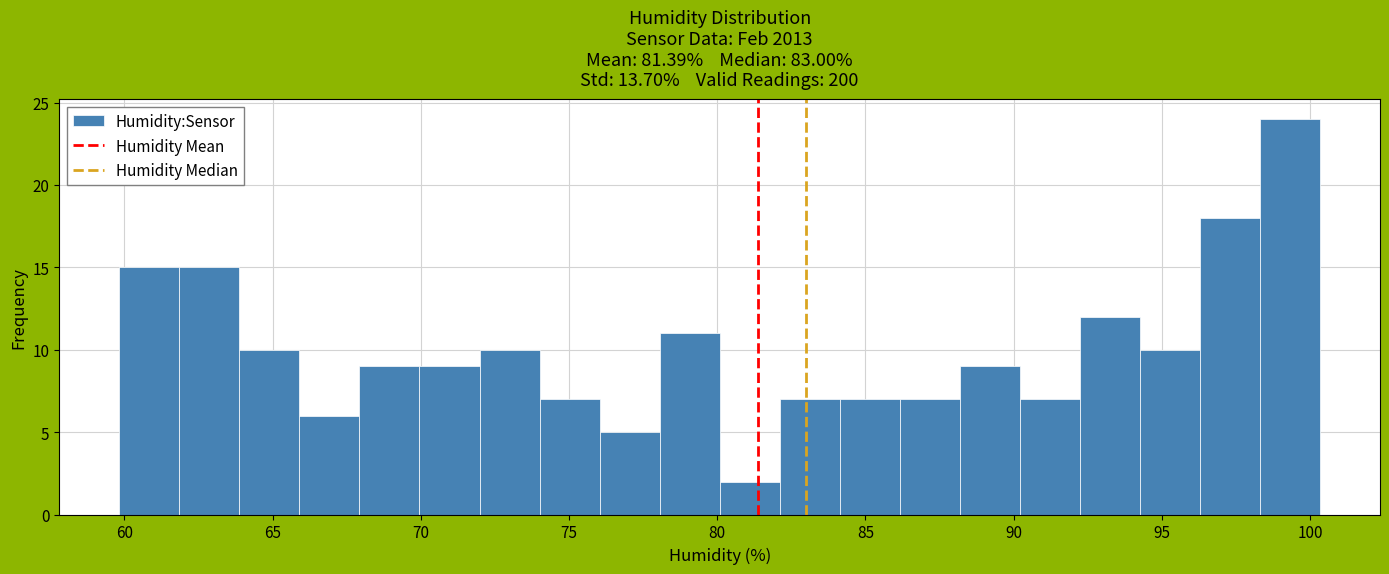

What is the height of the bar covering 88.0 to 90.0 on the x-axis? Neither the bar edges nor the heights are printed on the chart, so give them approximately, as read against the axes.

9